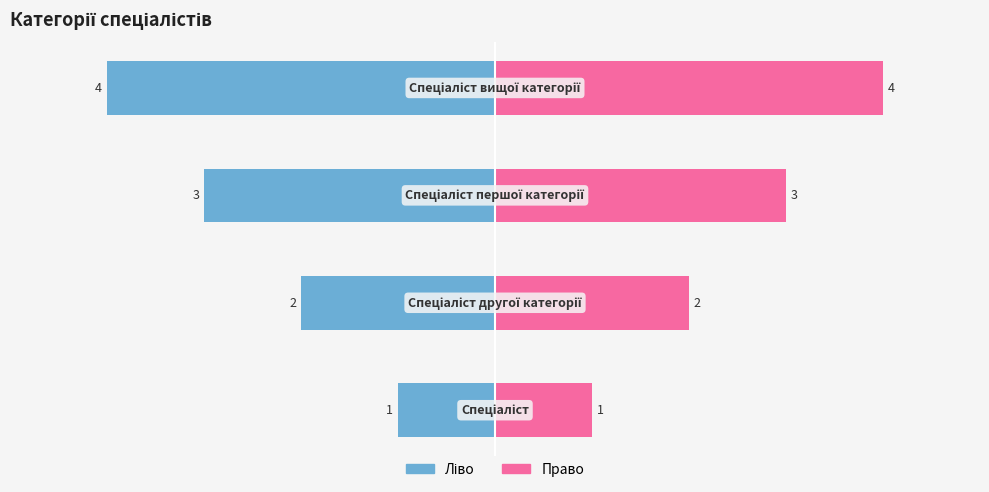

Reading left to right, extract all data points from this chart.

Ідентифікатор (ліво): −6=-1	−4=-2	−2=-3	0=-4
Ідентифікатор (право): −6=1	−4=2	−2=3	0=4